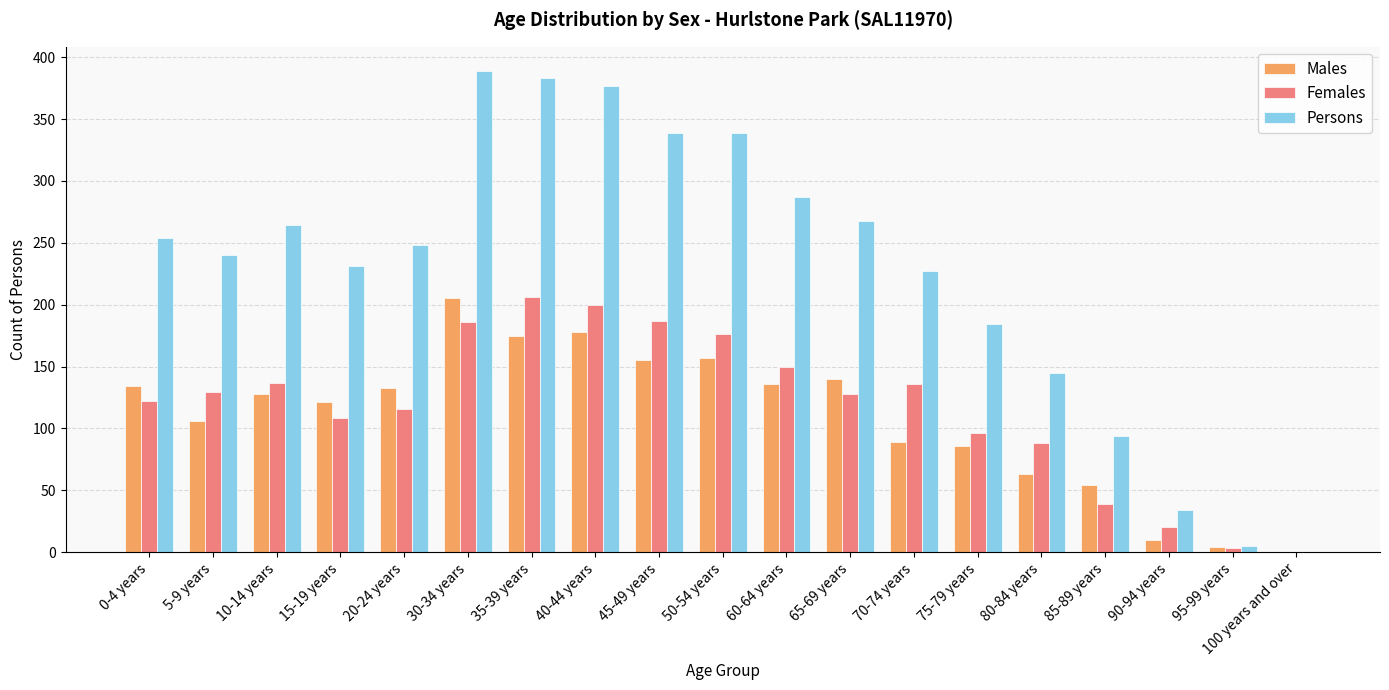

Are the bars grouped side by side (vs. stacked)?

Yes